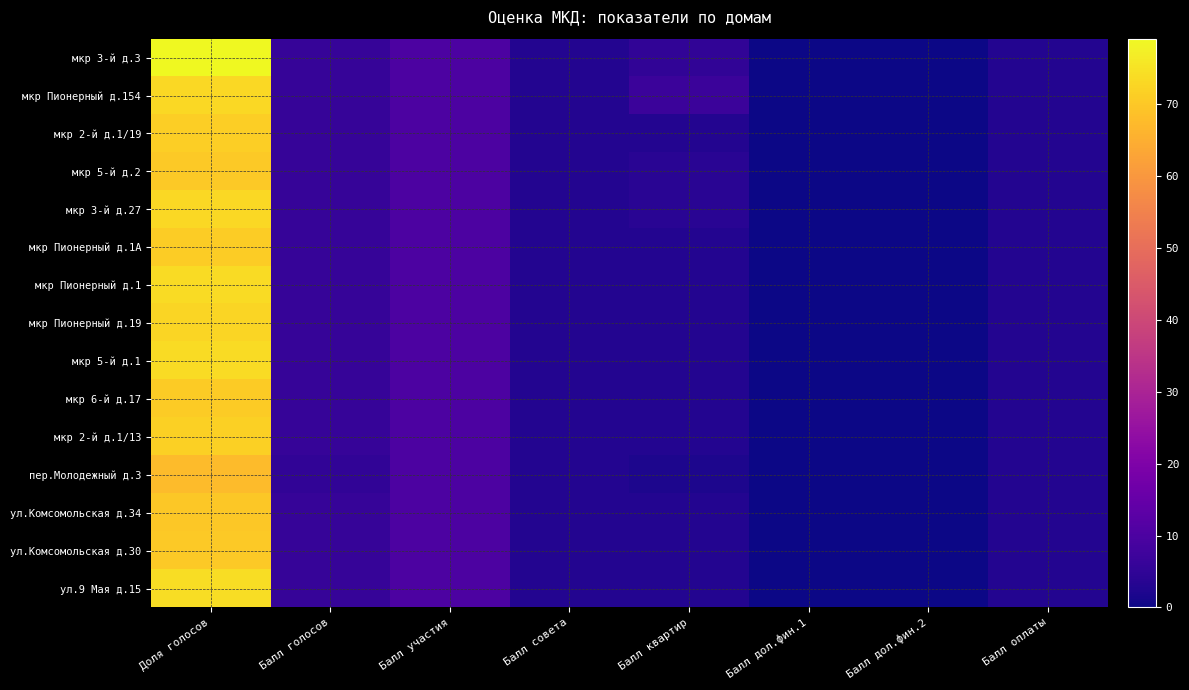

Reading right to left, list all the values displayed in this chart.

мкр 3-й д.3: Балл оплаты=3.0	Балл дол.фин.2=0.0	Балл дол.фин.1=0.0	Балл квартир=5.0	Балл совета=3.0	Балл участия=10.0	Балл голосов=6.0	Доля голосов=79.1
мкр Пионерный д.154: Балл оплаты=3.0	Балл дол.фин.2=0.0	Балл дол.фин.1=0.0	Балл квартир=7.0	Балл совета=3.0	Балл участия=10.0	Балл голосов=6.0	Доля голосов=73.1
мкр 2-й д.1/19: Балл оплаты=3.0	Балл дол.фин.2=0.0	Балл дол.фин.1=0.0	Балл квартир=3.0	Балл совета=3.0	Балл участия=10.0	Балл голосов=6.0	Доля голосов=71.2
мкр 5-й д.2: Балл оплаты=3.0	Балл дол.фин.2=0.0	Балл дол.фин.1=0.0	Балл квартир=4.0	Балл совета=3.0	Балл участия=10.0	Балл голосов=6.0	Доля голосов=70.3
мкр 3-й д.27: Балл оплаты=3.0	Балл дол.фин.2=0.0	Балл дол.фин.1=0.0	Балл квартир=4.0	Балл совета=3.0	Балл участия=10.0	Балл голосов=6.0	Доля голосов=73.0
мкр Пионерный д.1А: Балл оплаты=3.0	Балл дол.фин.2=0.0	Балл дол.фин.1=0.0	Балл квартир=3.0	Балл совета=3.0	Балл участия=10.0	Балл голосов=6.0	Доля голосов=71.0
мкр Пионерный д.1: Балл оплаты=3.0	Балл дол.фин.2=0.0	Балл дол.фин.1=0.0	Балл квартир=3.0	Балл совета=3.0	Балл участия=10.0	Балл голосов=6.0	Доля голосов=73.6
мкр Пионерный д.19: Балл оплаты=3.0	Балл дол.фин.2=0.0	Балл дол.фин.1=0.0	Балл квартир=3.0	Балл совета=3.0	Балл участия=10.0	Балл голосов=6.0	Доля голосов=72.6
мкр 5-й д.1: Балл оплаты=3.0	Балл дол.фин.2=0.0	Балл дол.фин.1=0.0	Балл квартир=3.0	Балл совета=3.0	Балл участия=10.0	Балл голосов=6.0	Доля голосов=73.7
мкр 6-й д.17: Балл оплаты=3.0	Балл дол.фин.2=0.0	Балл дол.фин.1=0.0	Балл квартир=3.0	Балл совета=3.0	Балл участия=10.0	Балл голосов=6.0	Доля голосов=70.5
мкр 2-й д.1/13: Балл оплаты=3.0	Балл дол.фин.2=0.0	Балл дол.фин.1=0.0	Балл квартир=3.0	Балл совета=3.0	Балл участия=10.0	Балл голосов=6.0	Доля голосов=71.6
пер.Молодежный д.3: Балл оплаты=3.0	Балл дол.фин.2=0.0	Балл дол.фин.1=0.0	Балл квартир=2.0	Балл совета=3.0	Балл участия=10.0	Балл голосов=5.0	Доля голосов=67.7
ул.Комсомольская д.34: Балл оплаты=3.0	Балл дол.фин.2=0.0	Балл дол.фин.1=0.0	Балл квартир=3.0	Балл совета=3.0	Балл участия=10.0	Балл голосов=6.0	Доля голосов=70.1
ул.Комсомольская д.30: Балл оплаты=3.0	Балл дол.фин.2=0.0	Балл дол.фин.1=0.0	Балл квартир=3.0	Балл совета=3.0	Балл участия=10.0	Балл голосов=6.0	Доля голосов=70.2
ул.9 Мая д.15: Балл оплаты=3.0	Балл дол.фин.2=0.0	Балл дол.фин.1=0.0	Балл квартир=3.0	Балл совета=3.0	Балл участия=10.0	Балл голосов=6.0	Доля голосов=74.0